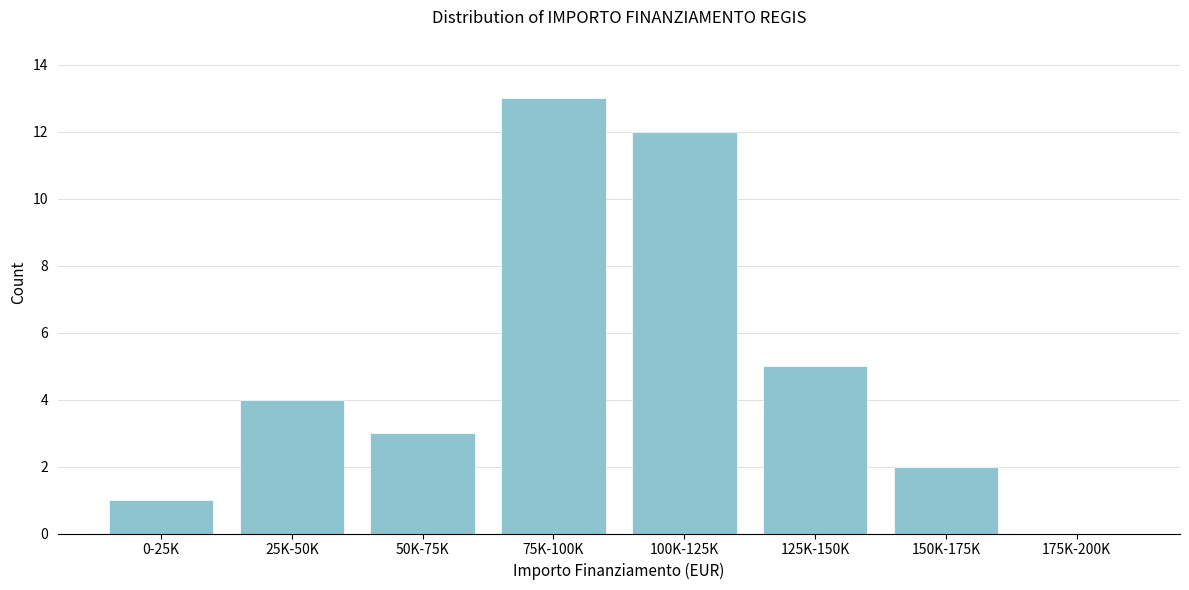

Reading right to left, extract all data points from this chart.

175K-200K=0	150K-175K=2	125K-150K=5	100K-125K=12	75K-100K=13	50K-75K=3	25K-50K=4	0-25K=1